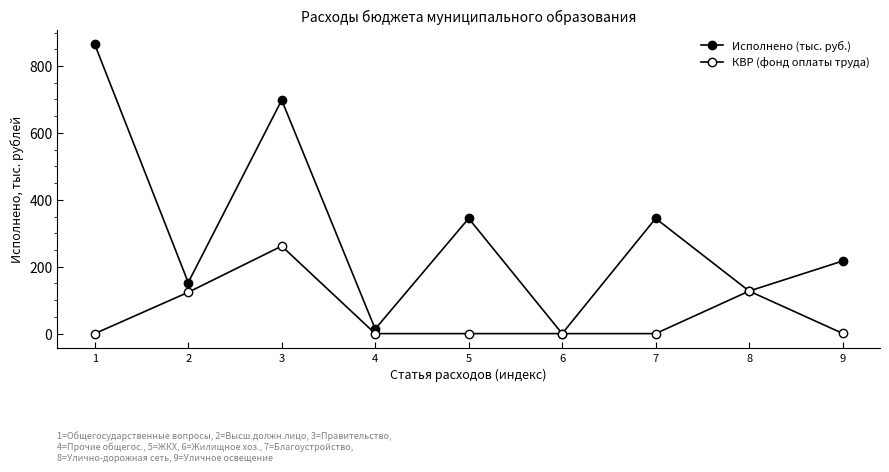

Reading right to left, list all the values displayed in this chart.

Исполнено (тыс. руб.): 217.0	127.2	344.4	0.0	344.4	13.8	698.2	152.7	864.7
КВР (фонд оплаты труда): 0.7	127.2	0.0	0.0	0.0	0.0	261.6	123.6	0.0